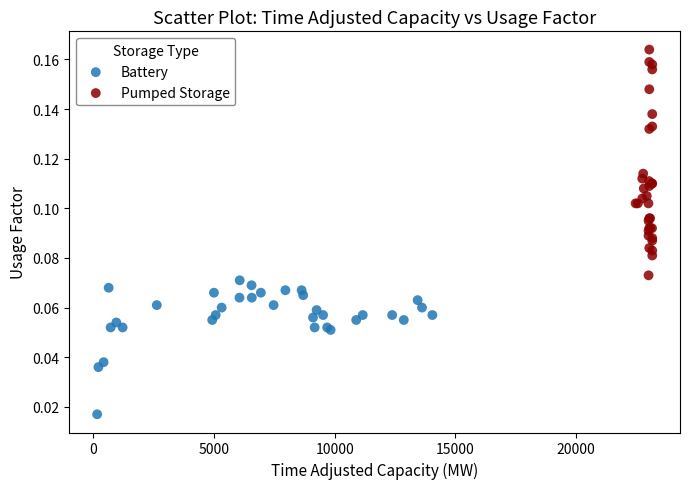

Which series contains the highest Y value?

Pumped Storage